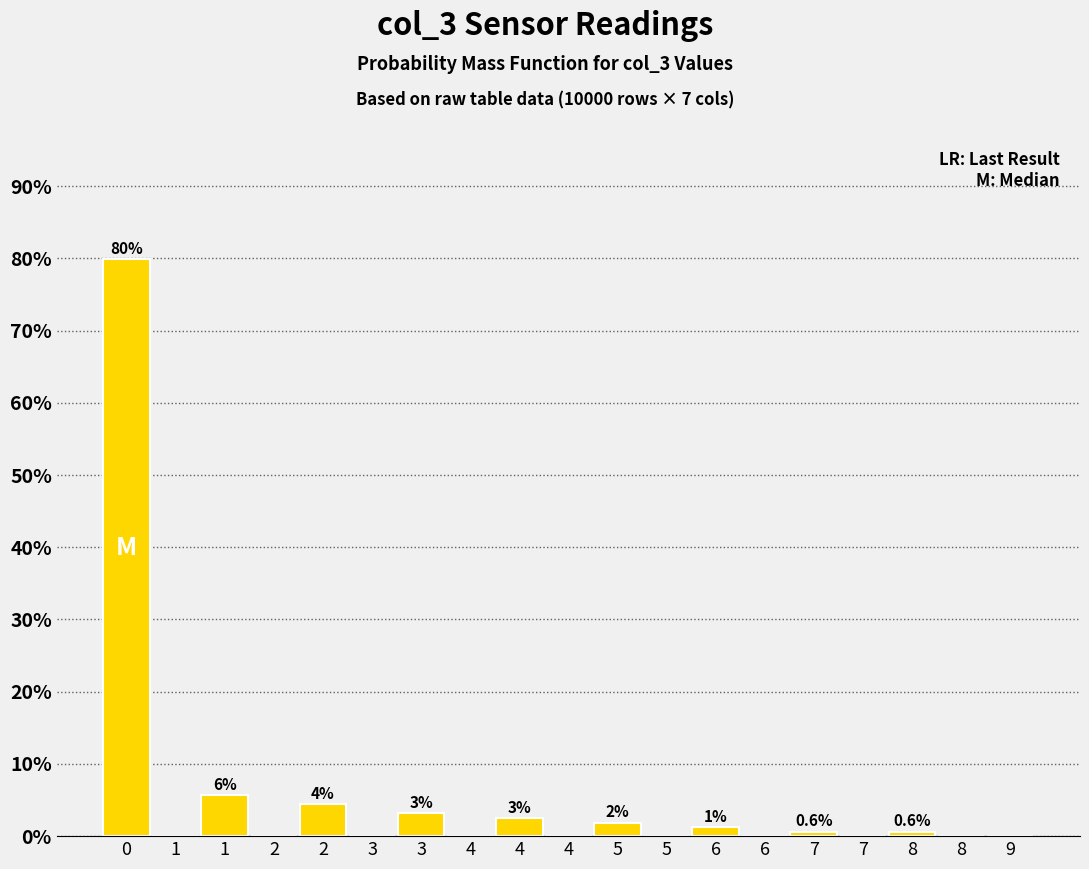

How many series are shown in this chart?

1